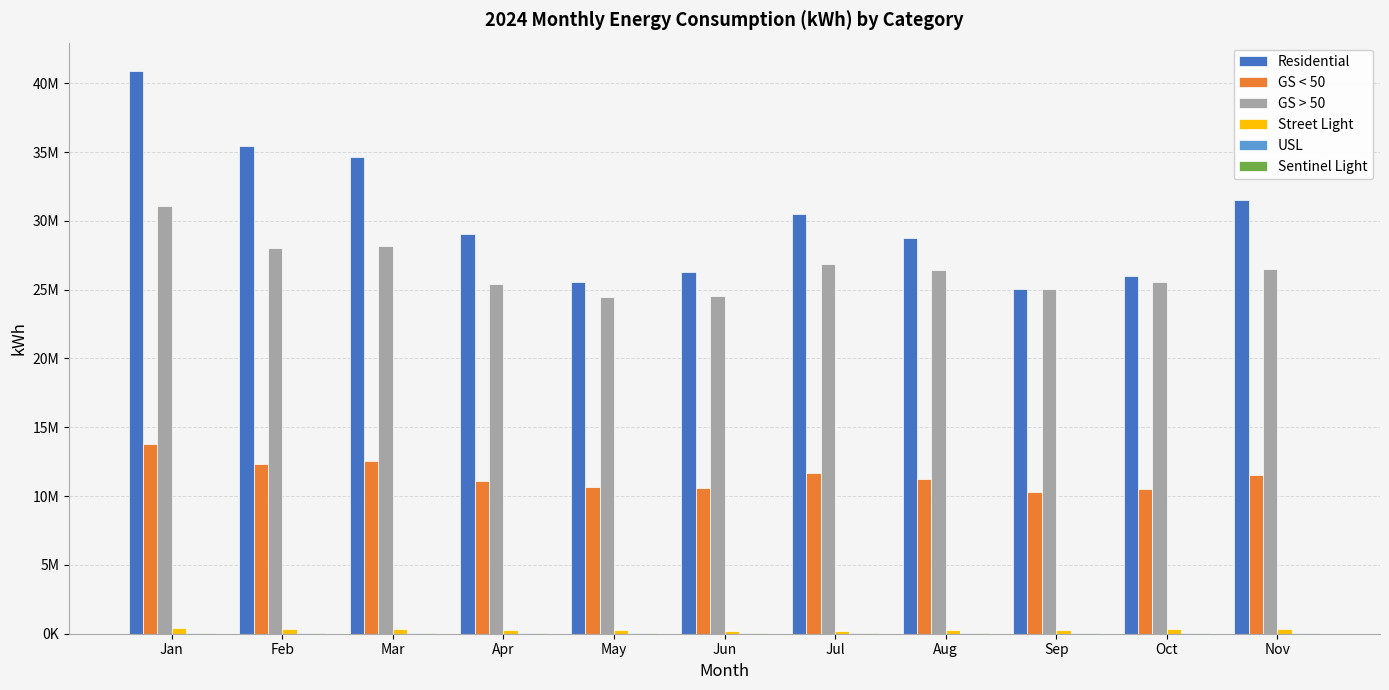

Are the bars horizontal?

No